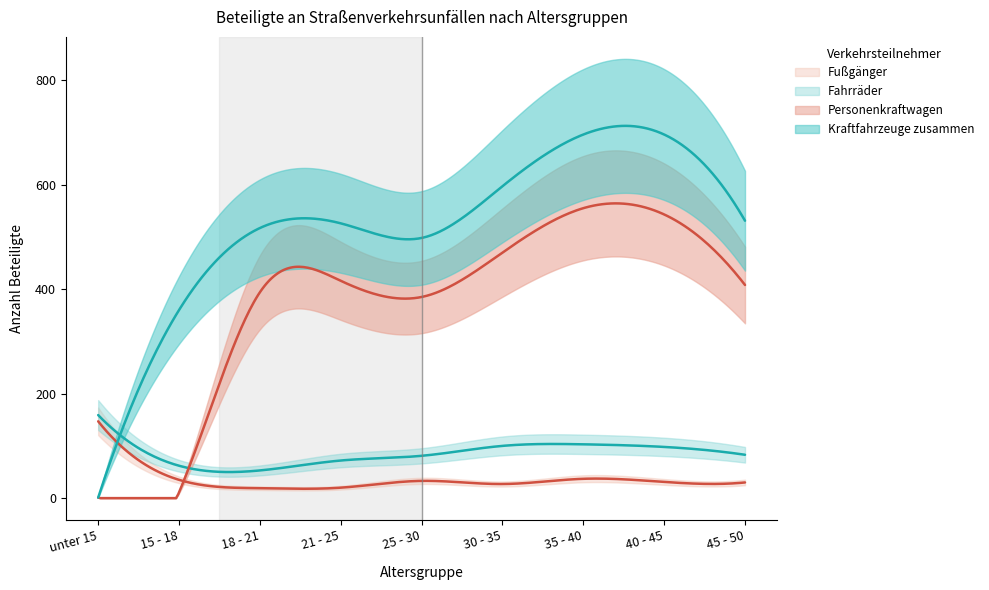

How many times do Fußgänger and Kraftfahrzeuge zusammen cross each other?

1